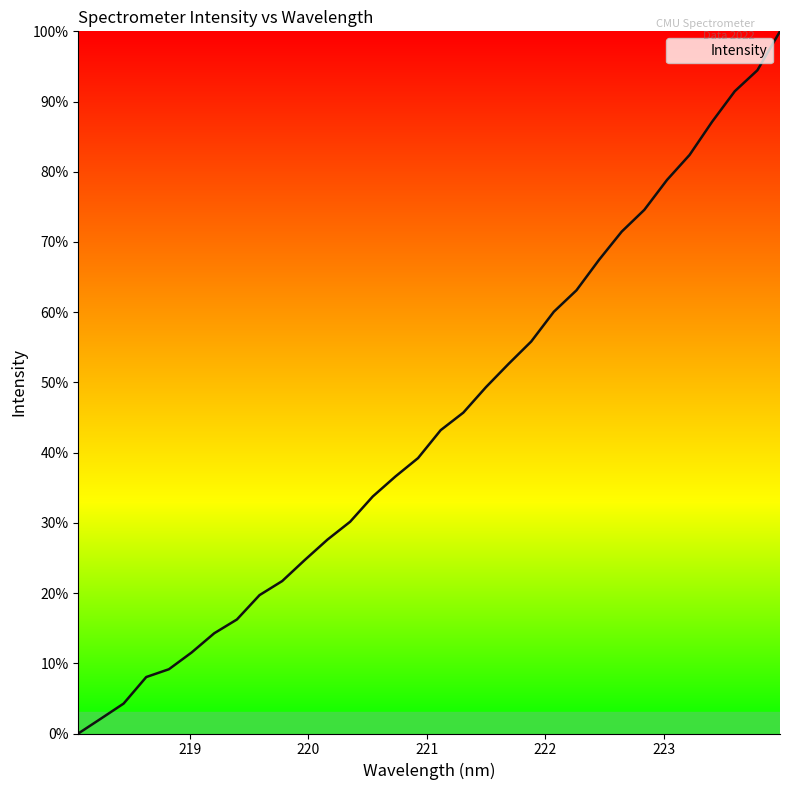

How many values are above zero?

31